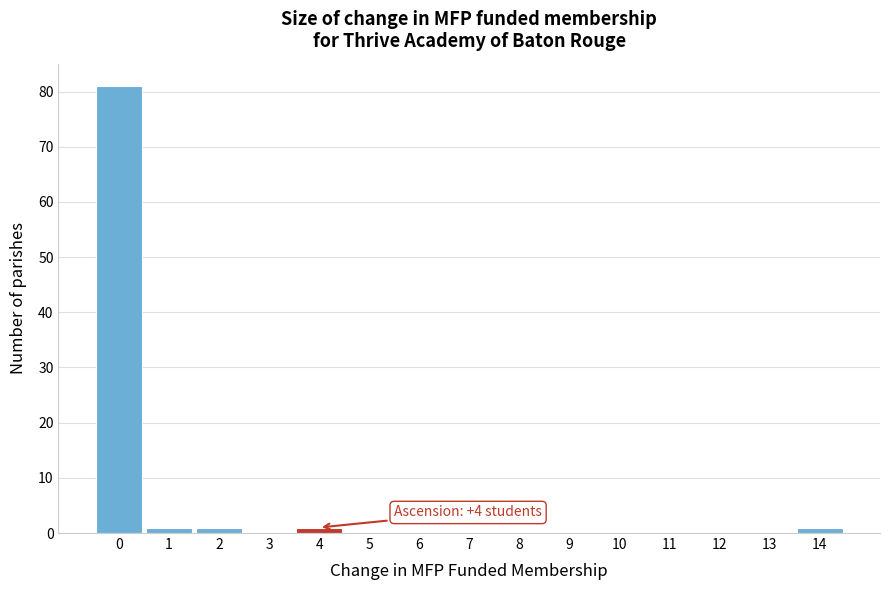

Which range on the x-axis has the tallest bar?

-0.5 to 0.5